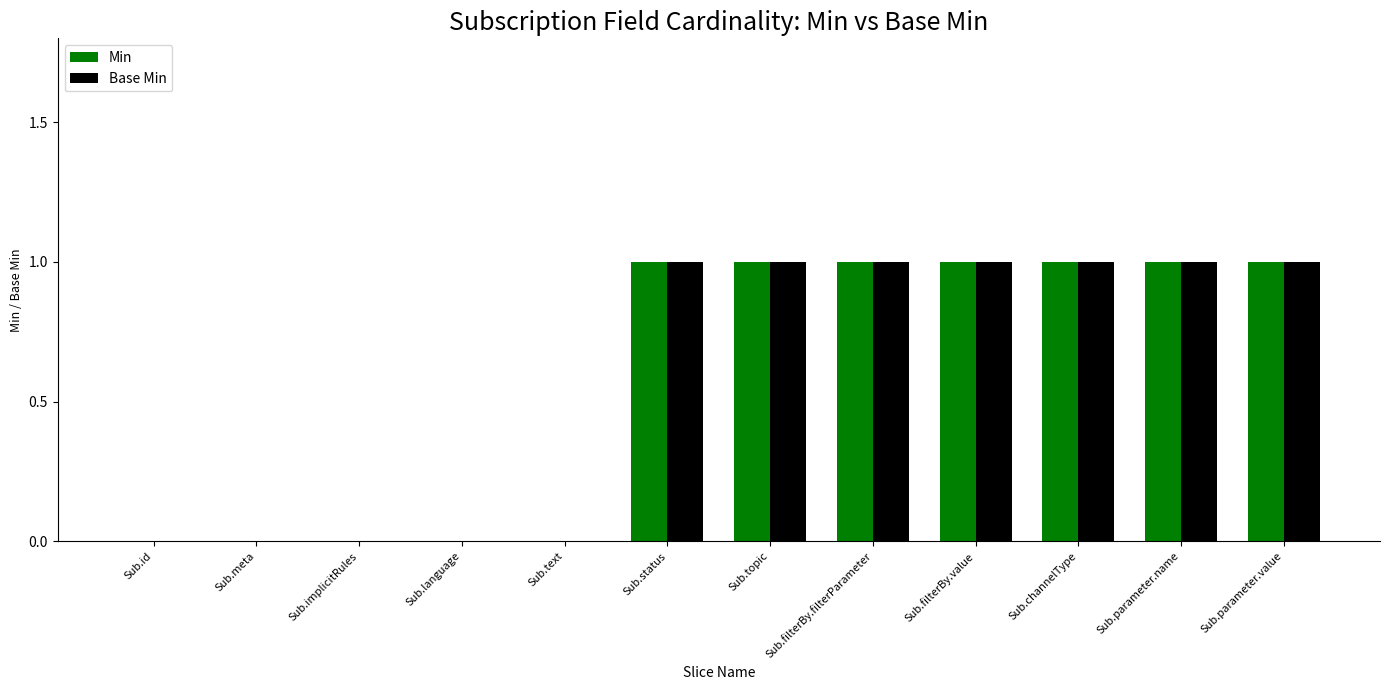

How many categories are shown in the chart?

12